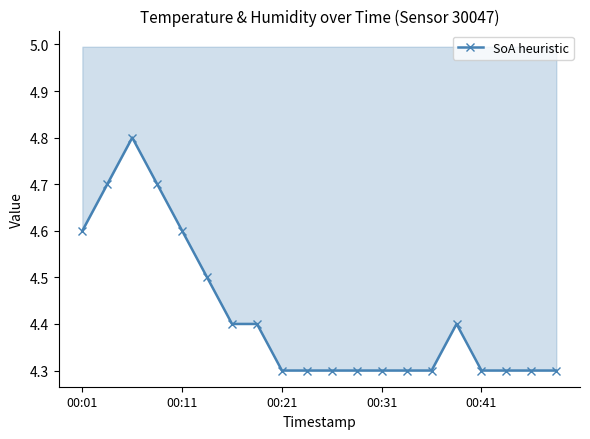

The value at 5 is 1.4. True or false?

False